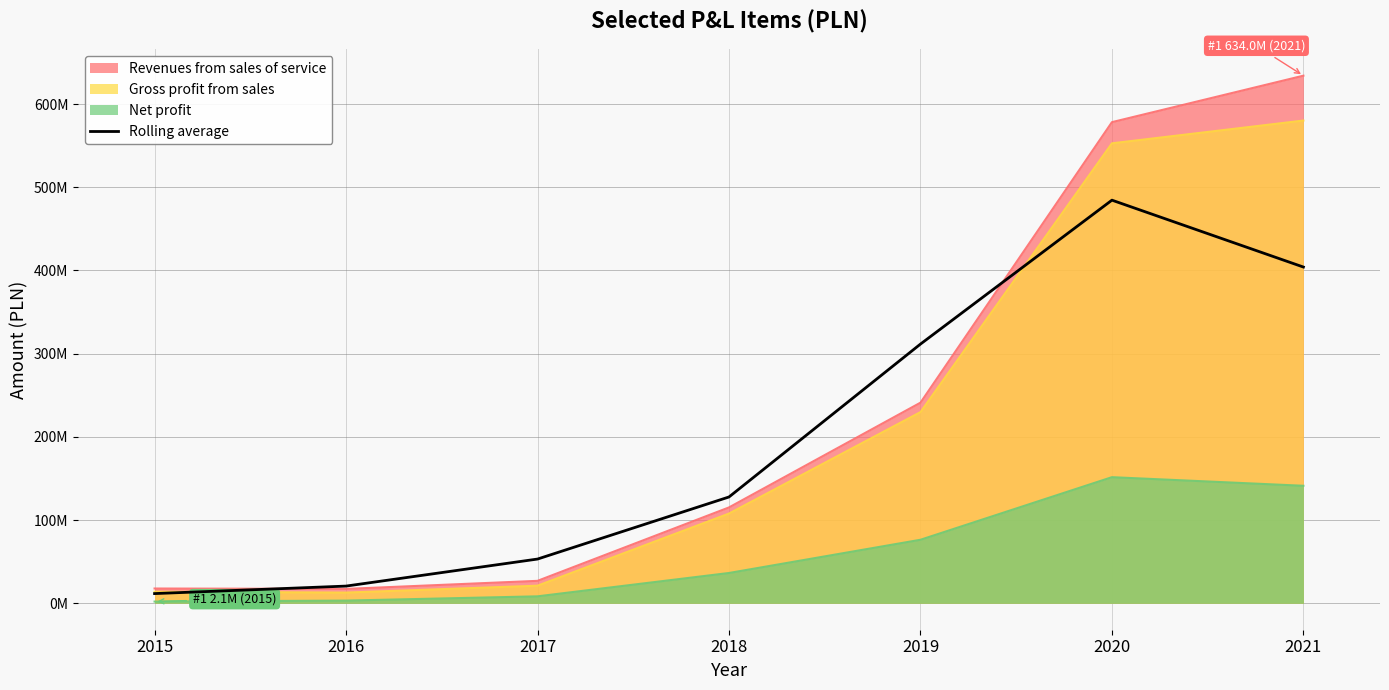

What value does the data have at 2015?

11723819.7